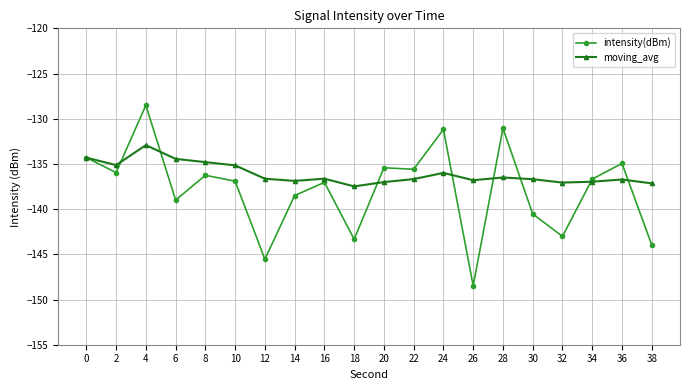

How many categories are shown in the chart?

20